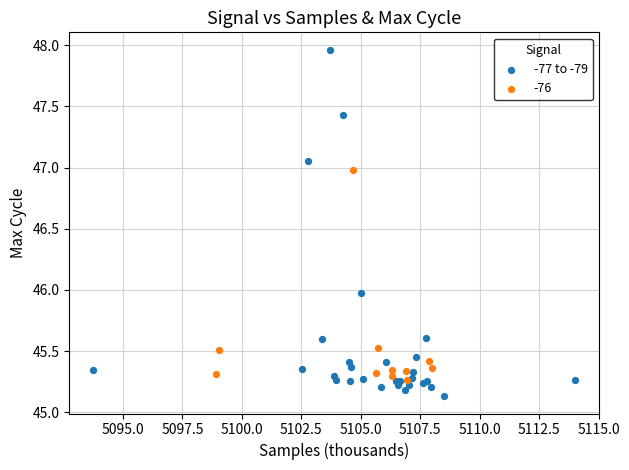

Which series has the widest spread of Y values?

-77 to -79